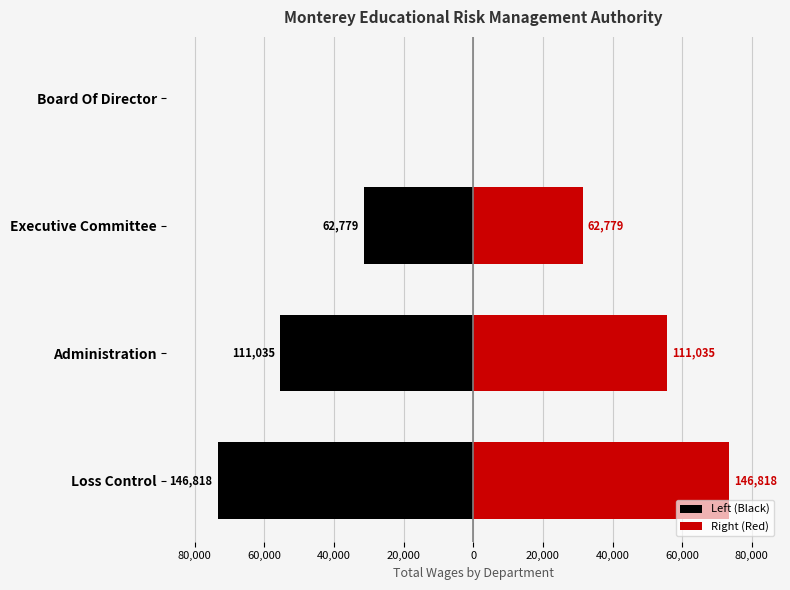

How many values in Left (Black) are below zero?

3